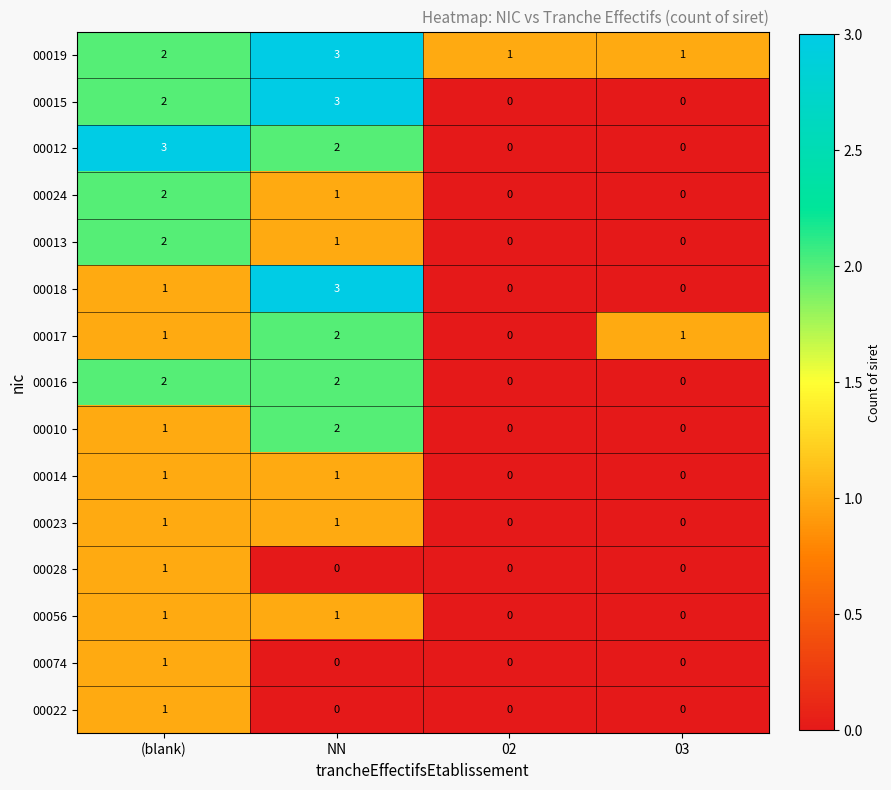

Count the number of data series in this chart.

15